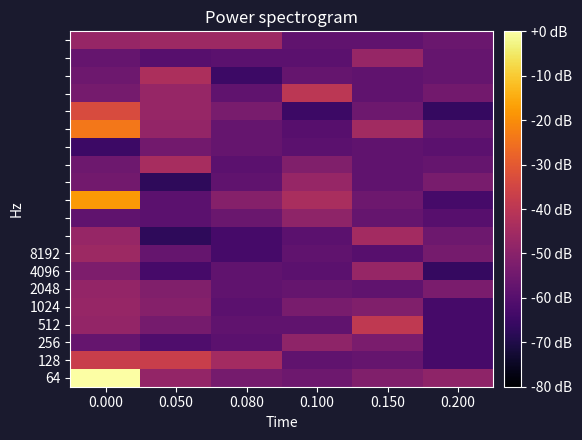

What is the spread (max minus min) of values at 0.100?

24.9